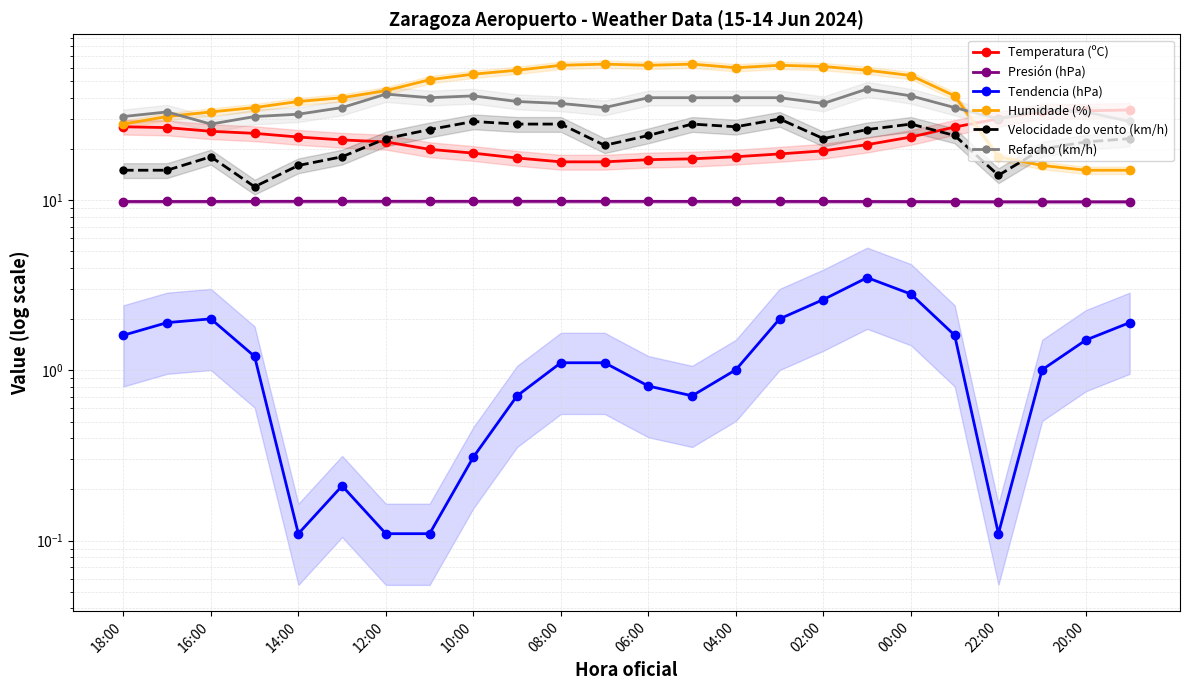

True or false: Refacho (km/h) and Presión (hPa) intersect in this chart.

False